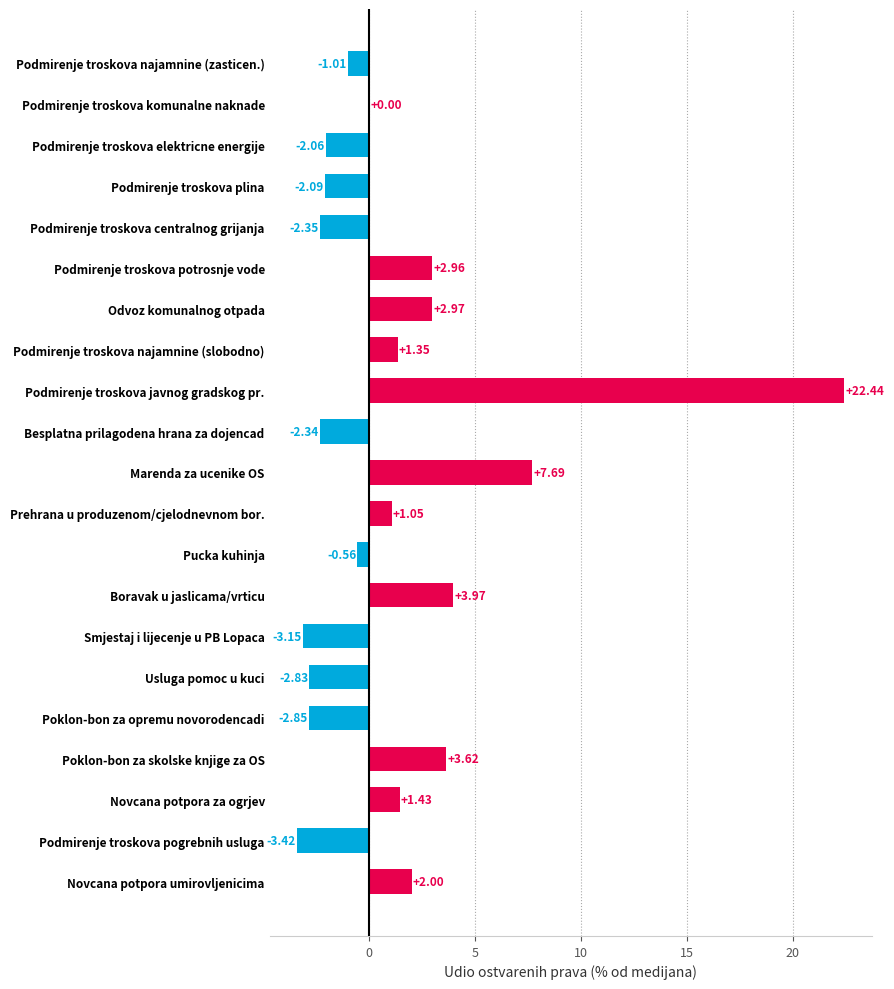

What is the sum of all values?

26.8